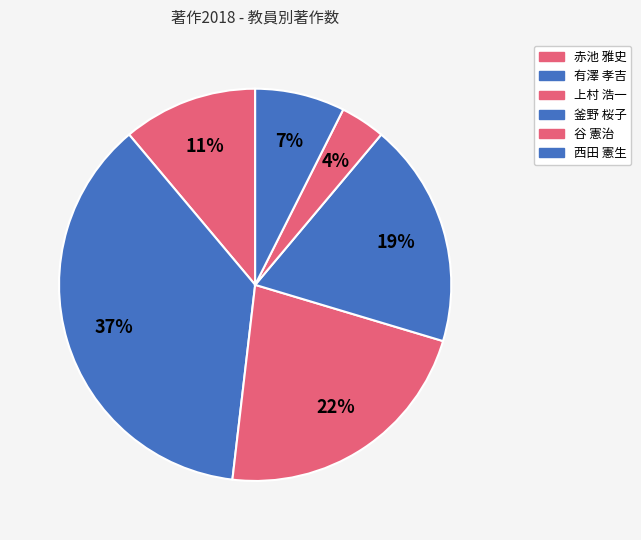

Is there any slice that represents more than half of the pie?

No